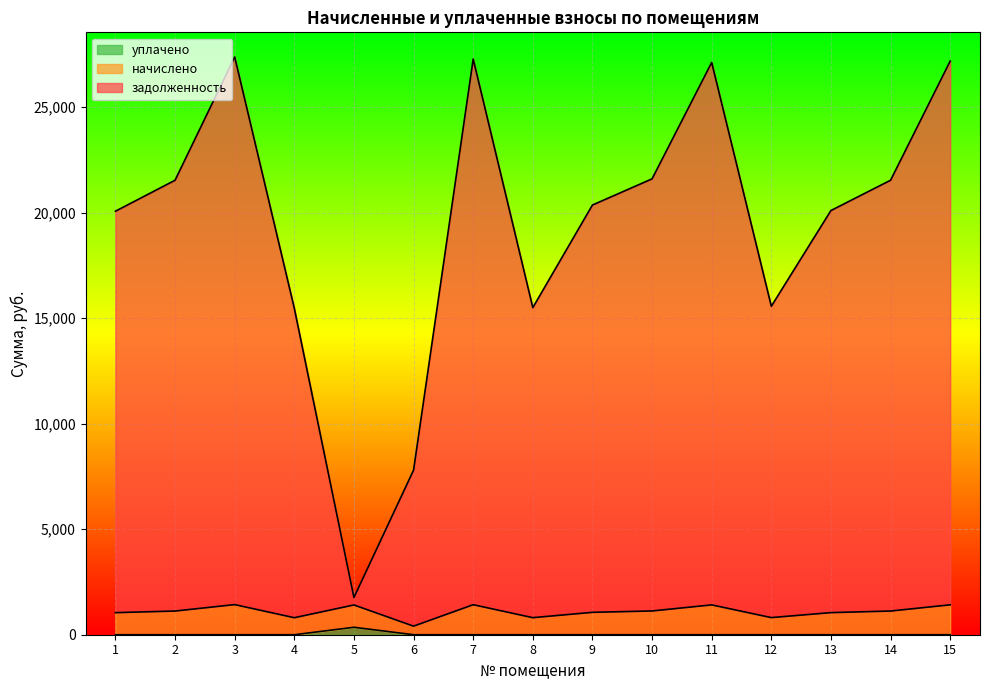

True or false: задолженность and уплачено intersect in this chart.

False